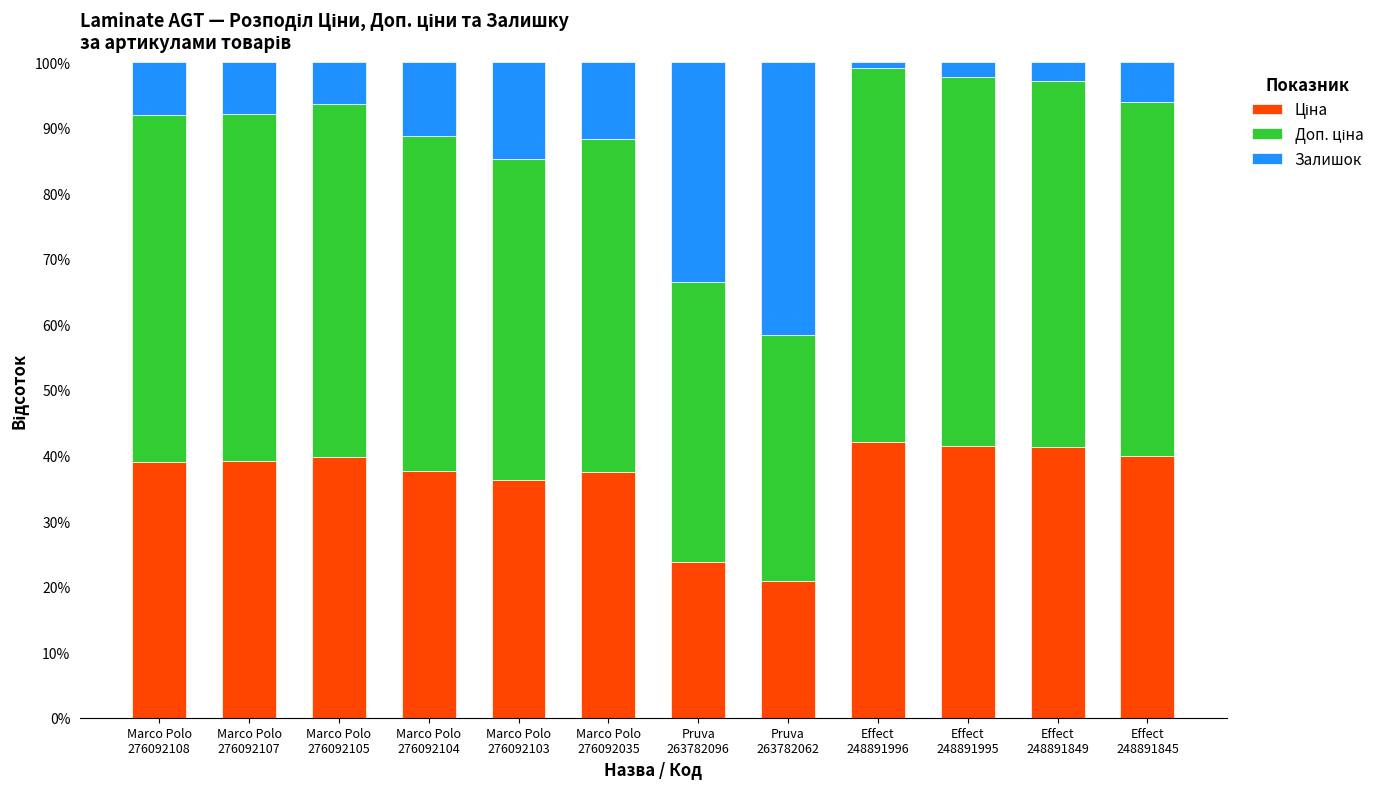

Rank the series by their maximum value, from highest to lowest.

Доп. ціна, Ціна, Залишок